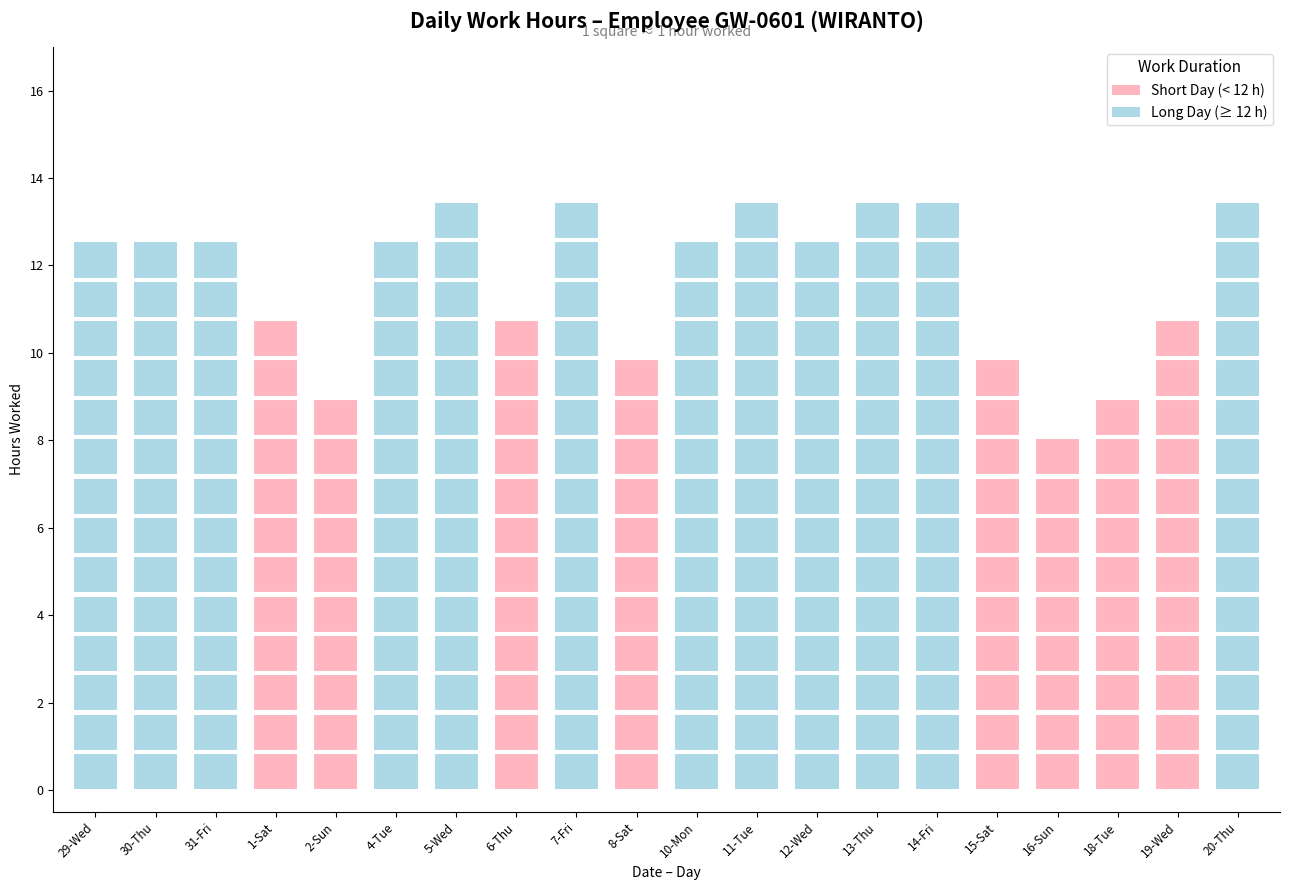

Does the chart contain any negative values?

No